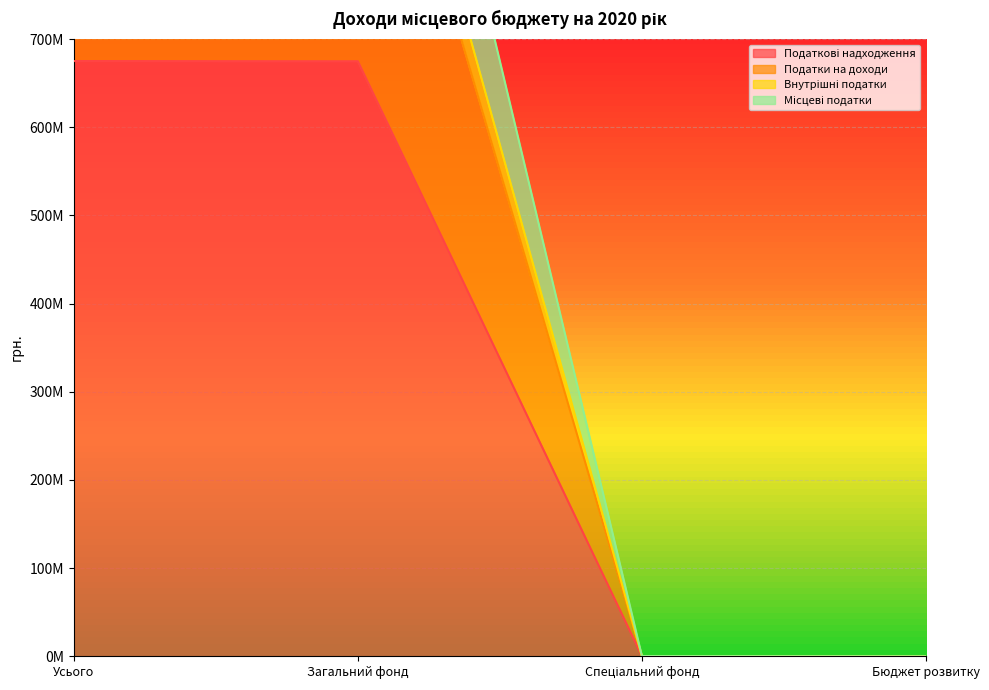

Which label corresponds to the smallest value in the chart?

Бюджет розвитку